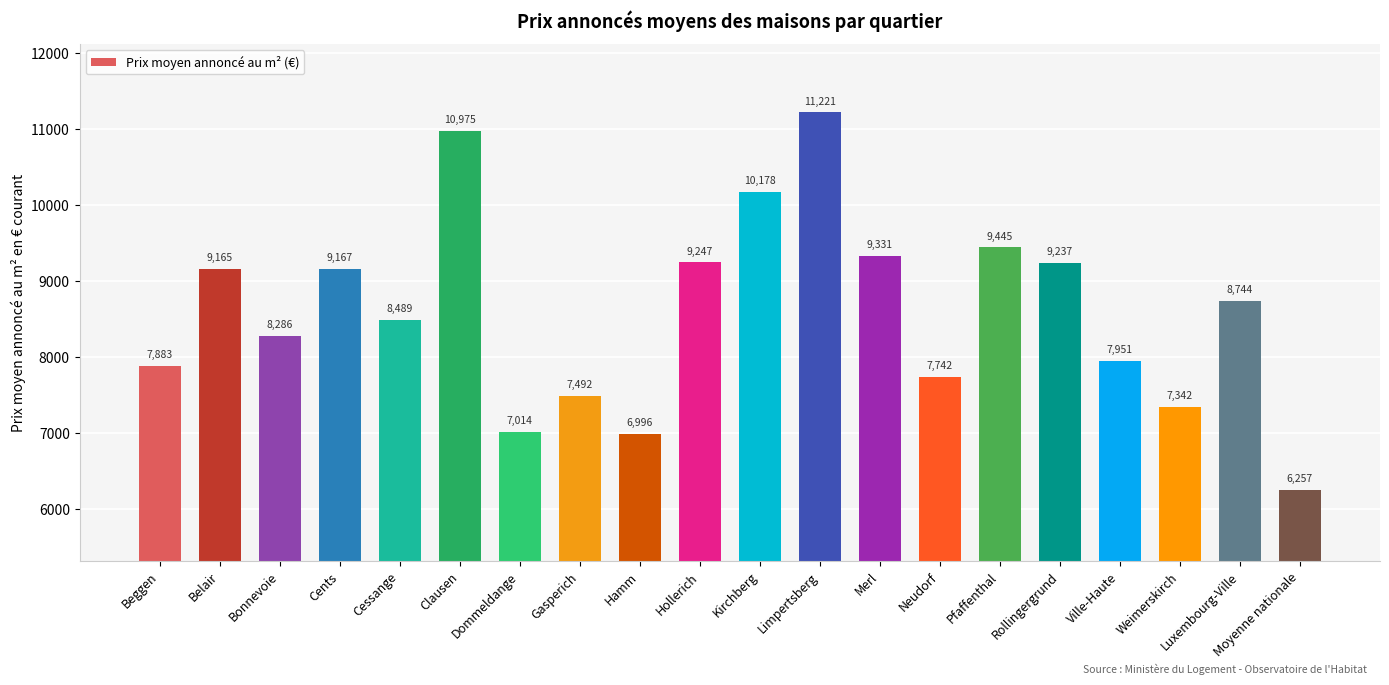

Between Luxembourg-Ville and Belair, which is larger?

Belair